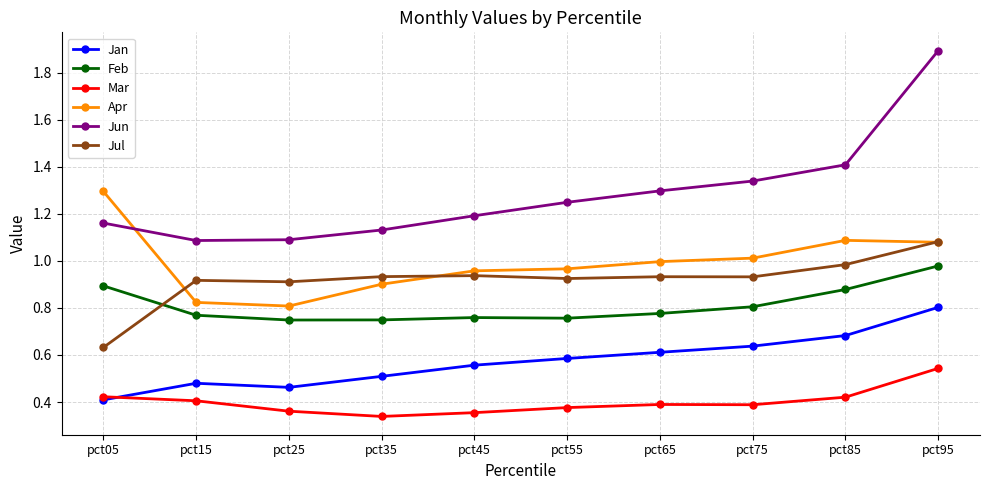

What is the difference between the maximum and second lowest values in the Mar series?

0.2